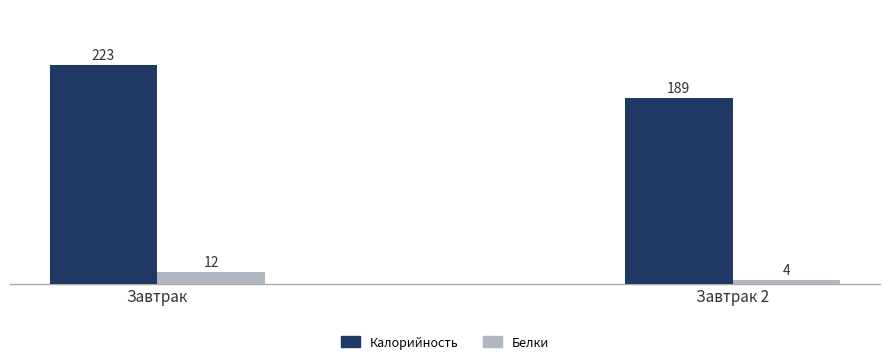

What is the total value across all series at Завтрак?

235